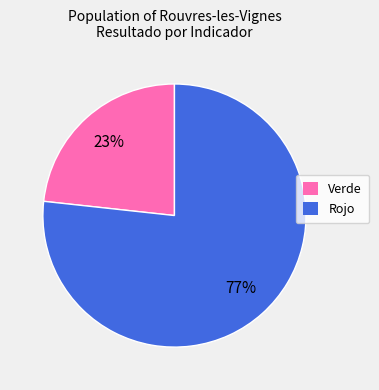

Does any single category account for the majority?

Yes